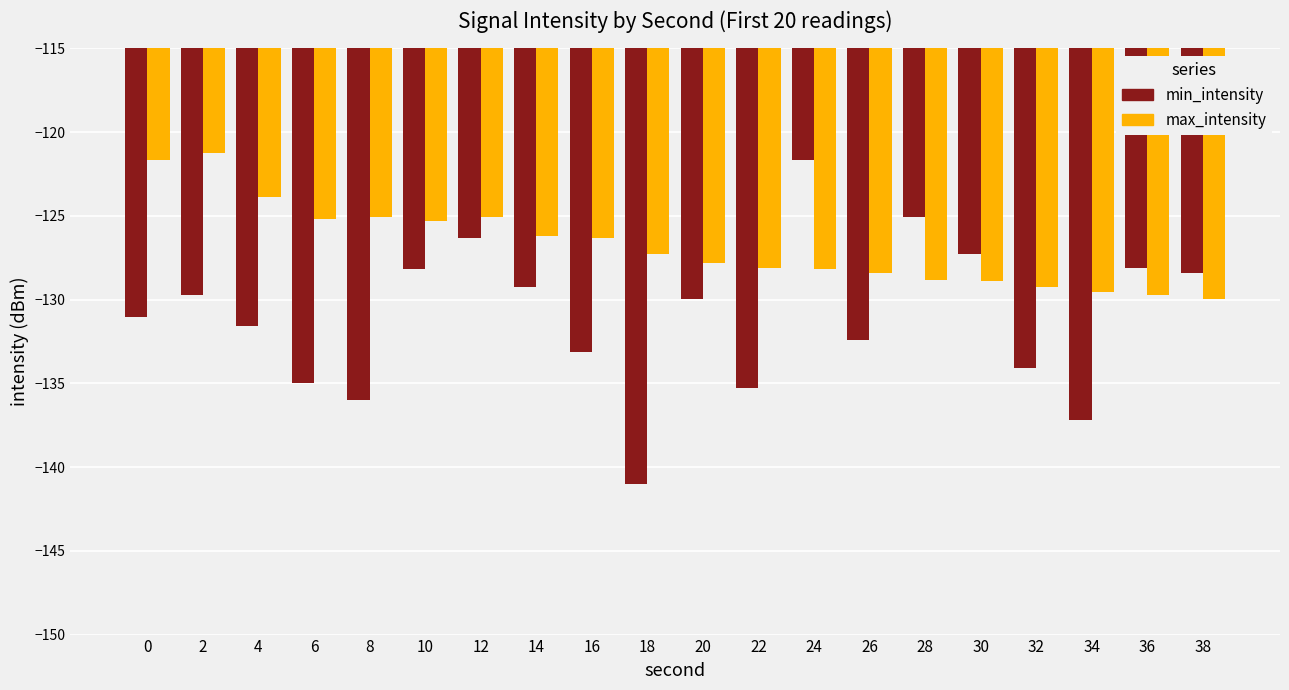

What is the difference between the maximum and minimum values in the min_intensity series?

19.4